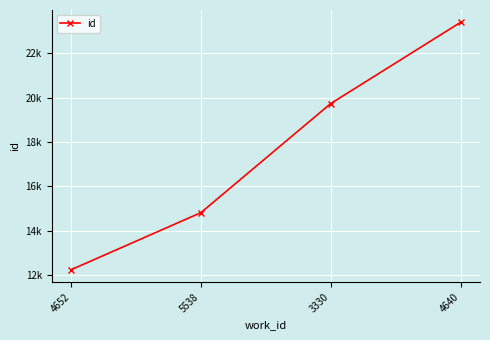

True or false: there are more than 2 points higher than both neighbors.

False